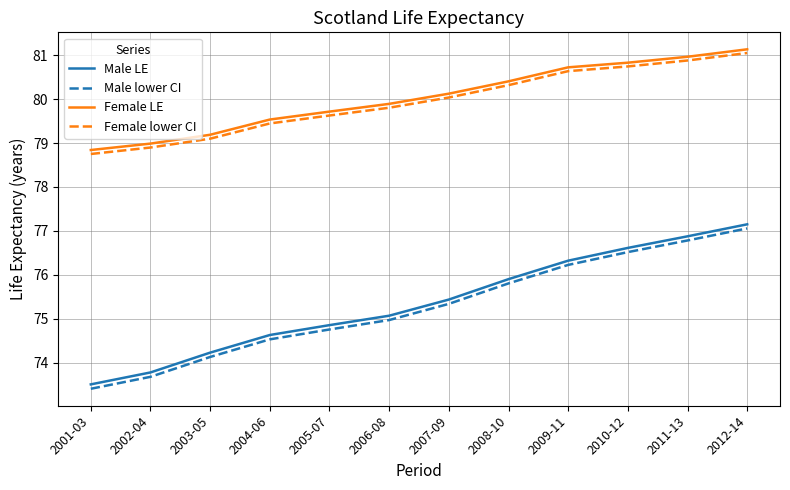

Is the value of Male LE at 2011-13 greater than the value of Female LE at 2005-07?

No